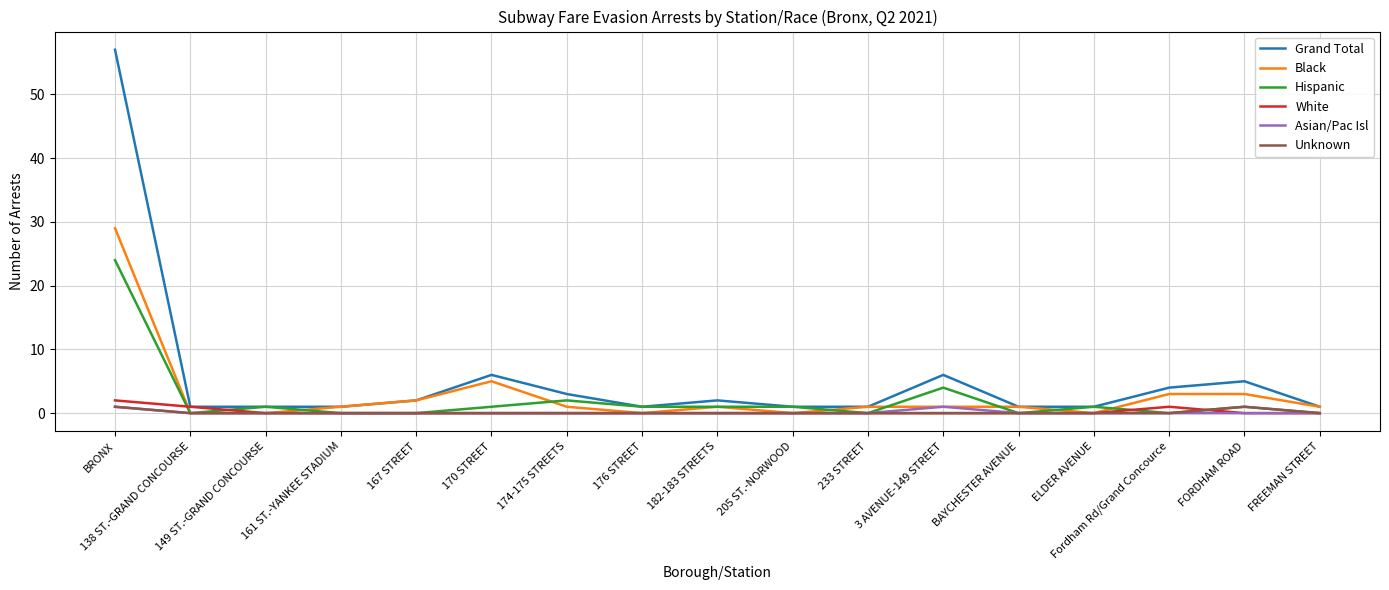

What is the highest value of the White series?

2